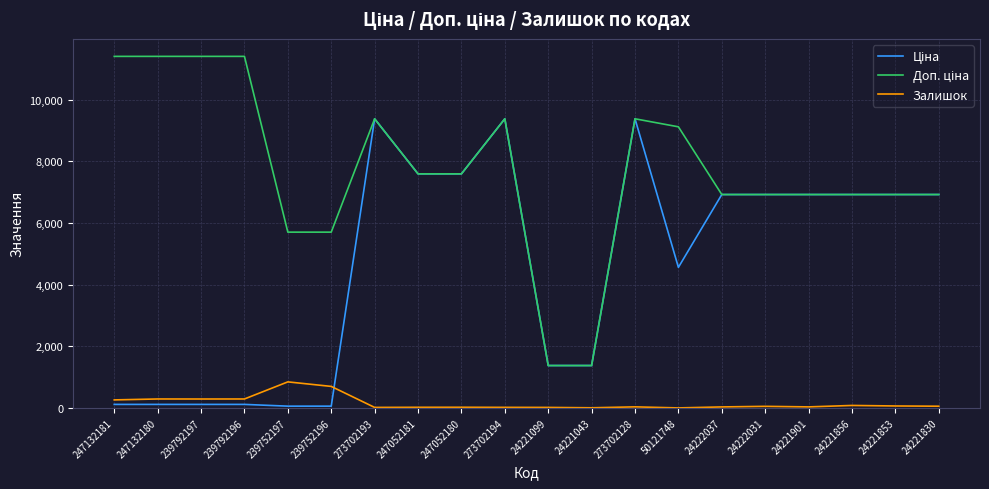

What is the total value across all series at 239752196?

6460.1